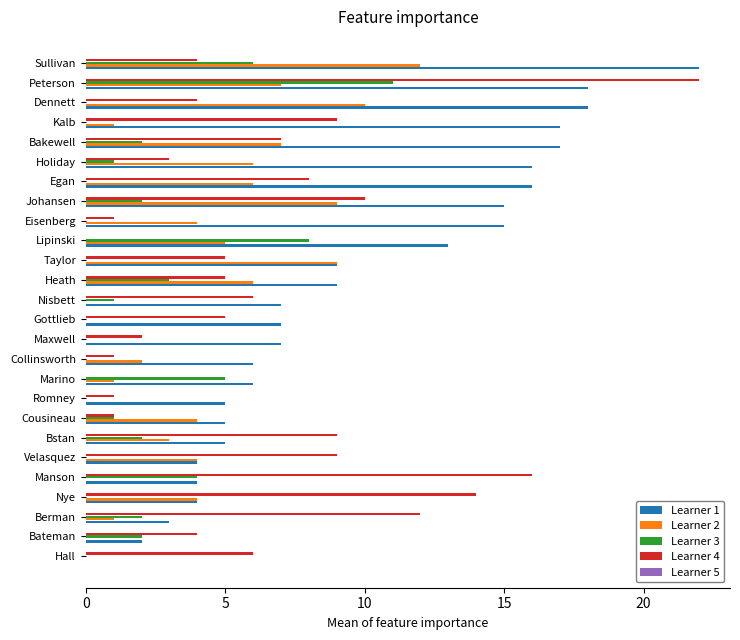

Which series has the largest total across all categories?

Learner 1